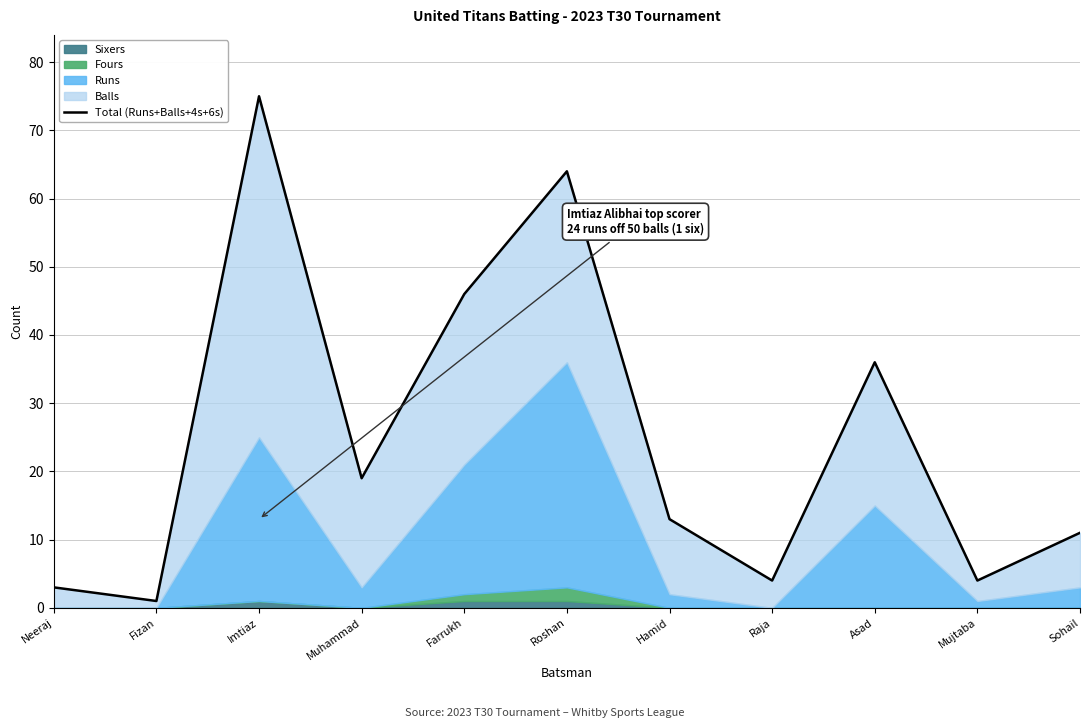

How many data points does each series have?

11